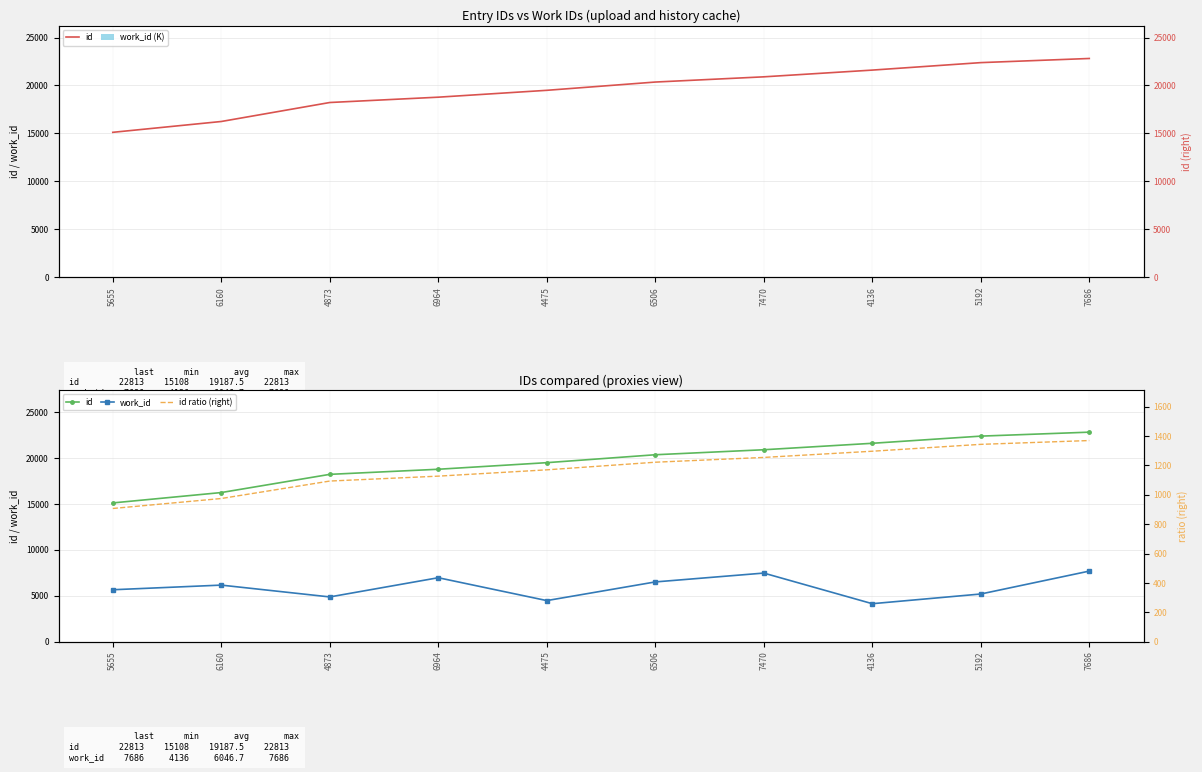

What is the difference between the second highest and second lowest values in the id series?

6143.0